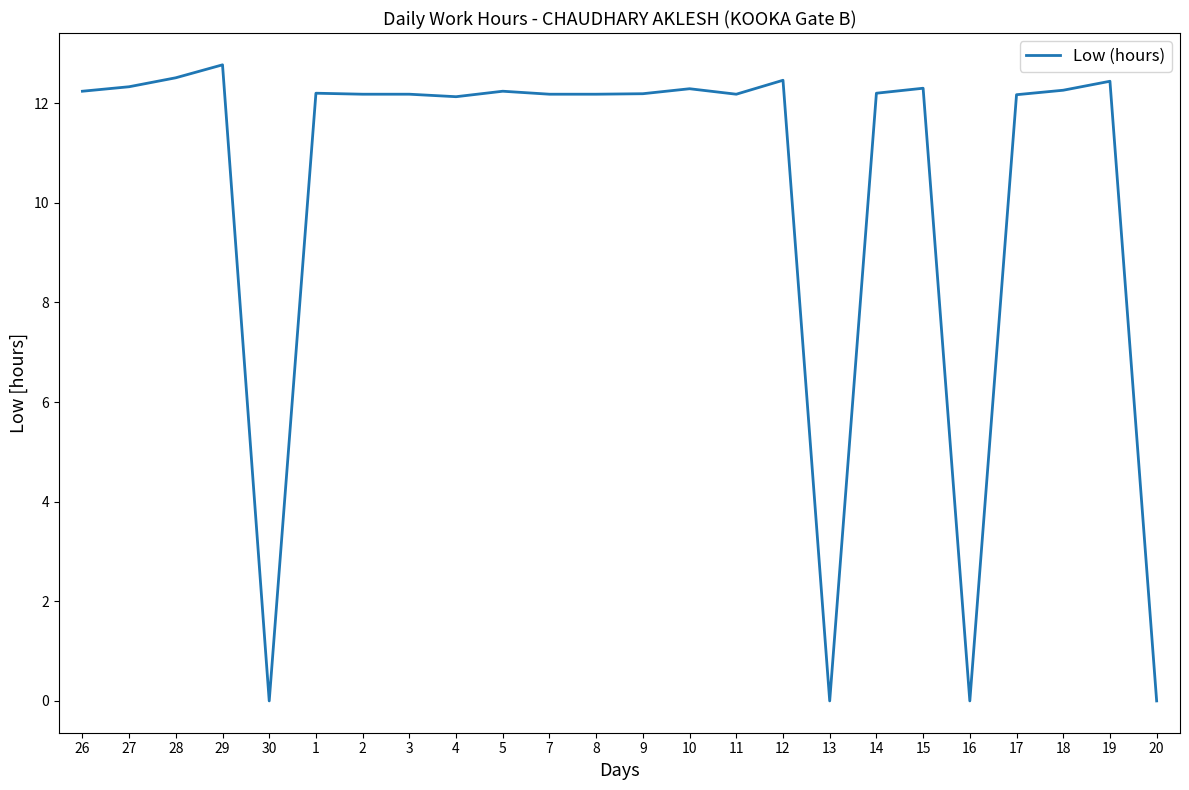

True or false: the data shows 12.2 at 5.

True